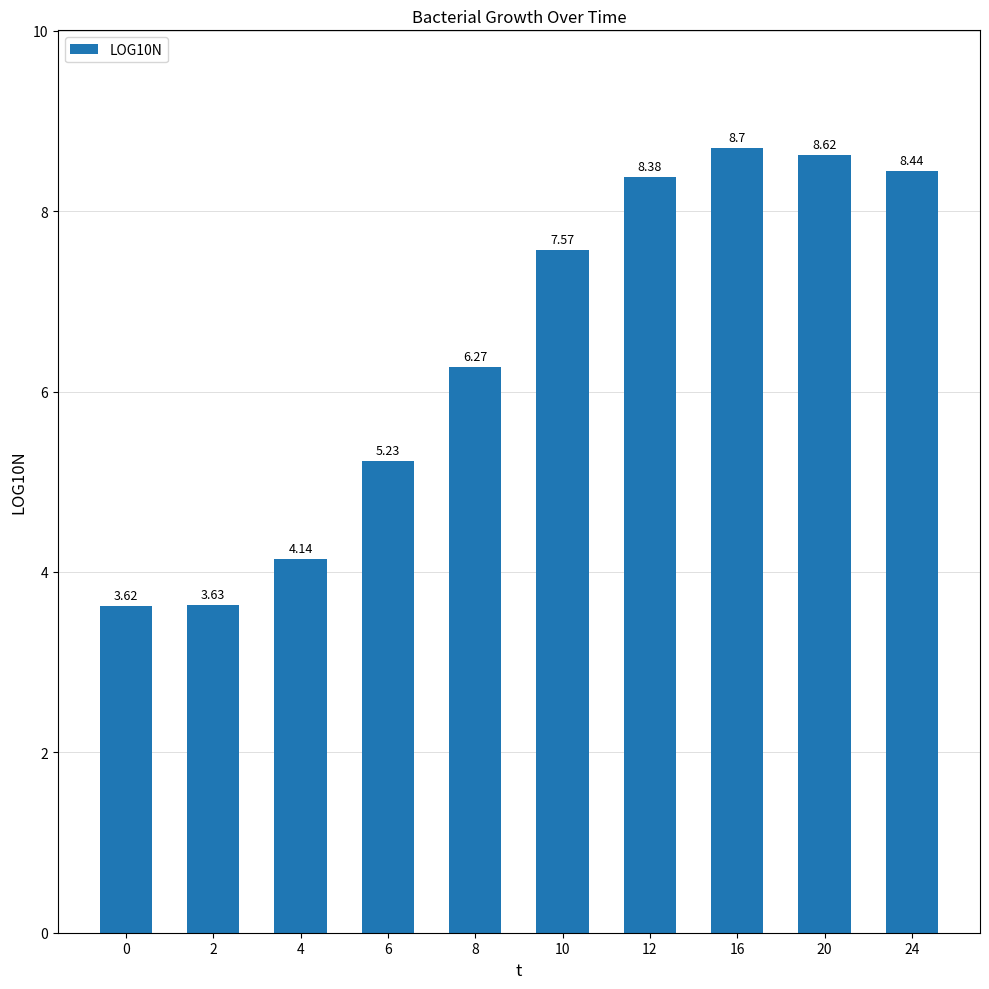

What is the average value?

6.5